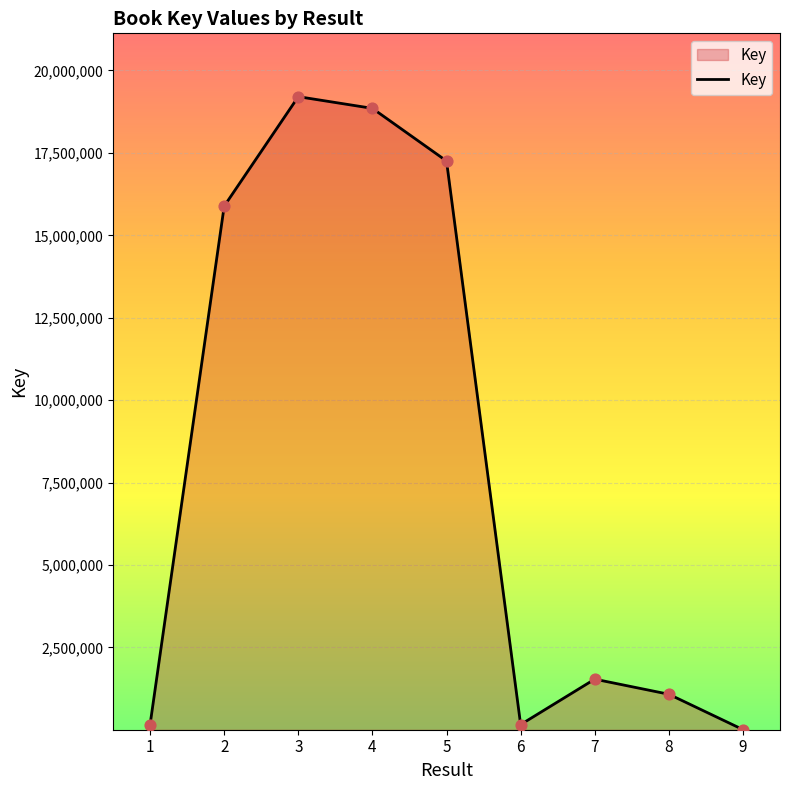

What is the change in value from 4 to 5?

-1596320